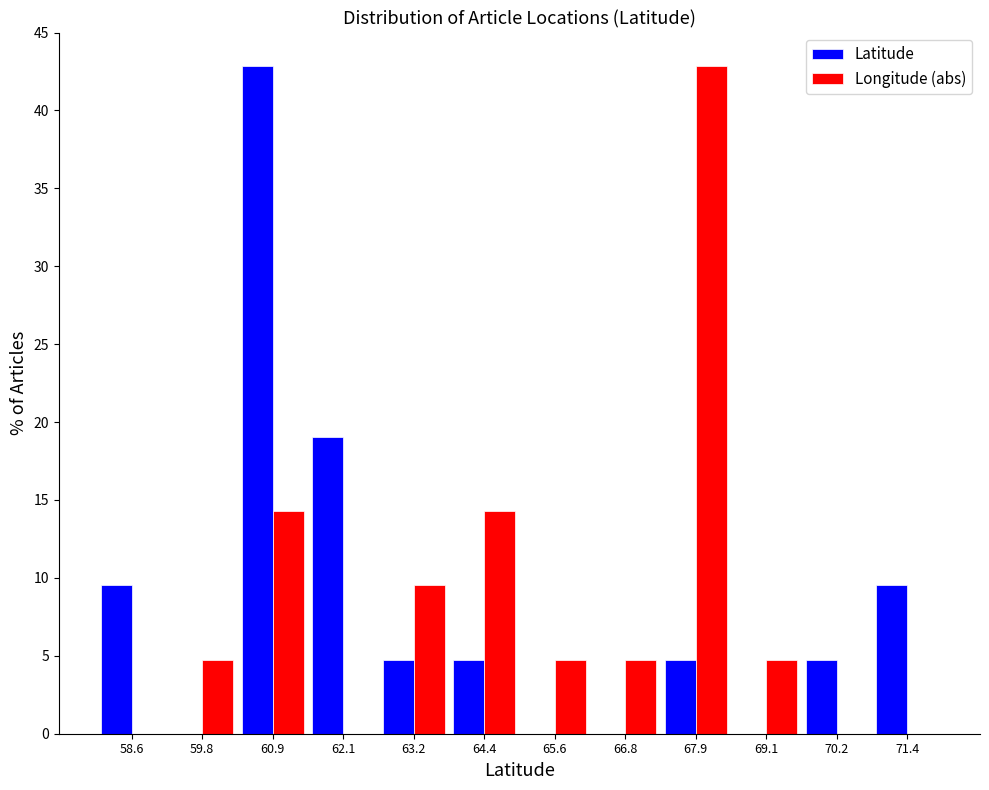

Reading left to right, extract all data points from this chart.

Latitude: 58.6=9.5	59.8=0.0	60.9=42.9	62.1=19.0	63.2=4.8	64.4=4.8	65.6=0.0	66.8=0.0	67.9=4.8	69.1=0.0	70.2=4.8	71.4=9.5
Longitude (abs): 58.6=0.0	59.8=4.8	60.9=14.3	62.1=0.0	63.2=9.5	64.4=14.3	65.6=4.8	66.8=4.8	67.9=42.9	69.1=4.8	70.2=0.0	71.4=0.0